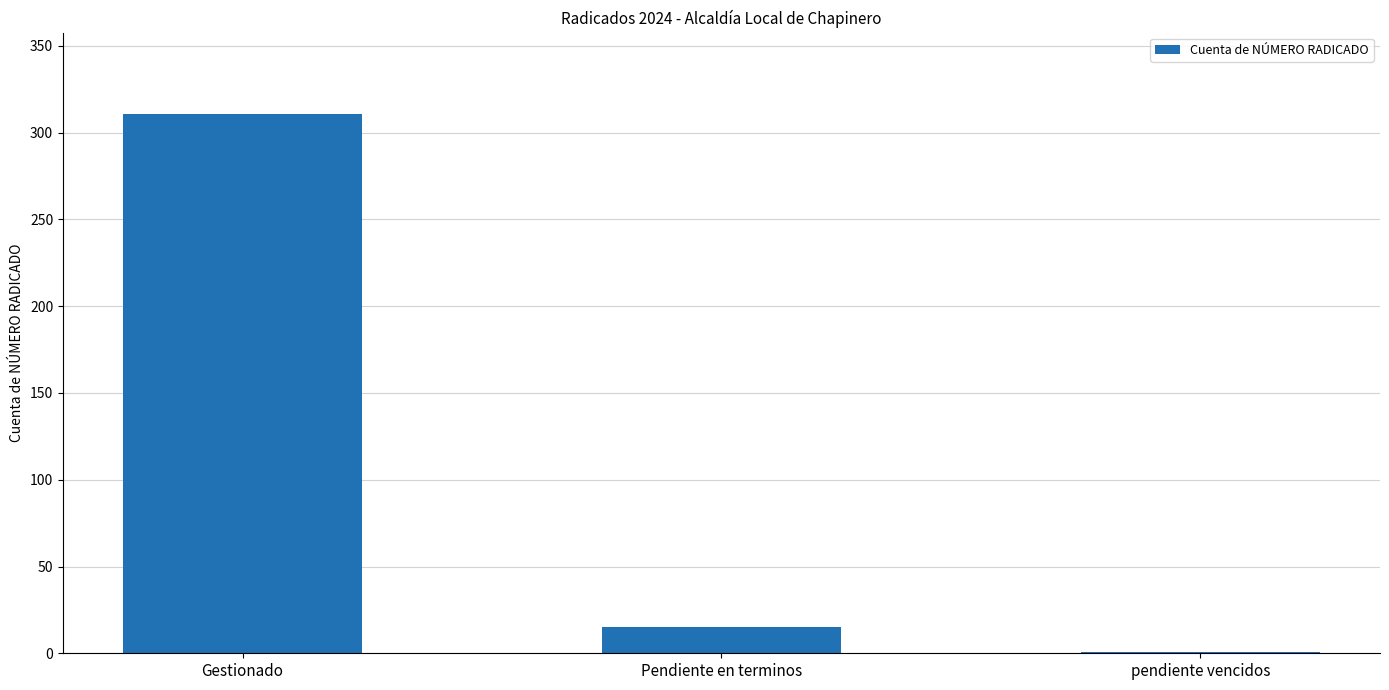

Which has a higher value, Pendiente en terminos or Gestionado?

Gestionado